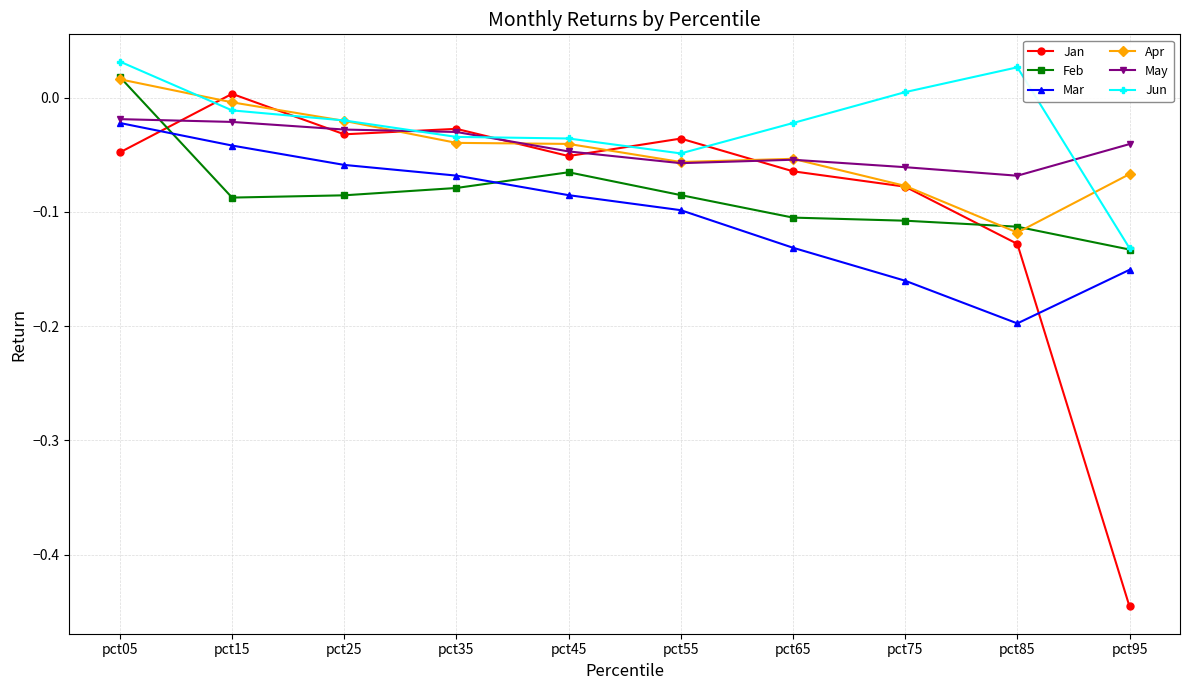

At which label does Jan reach its peak?

pct15